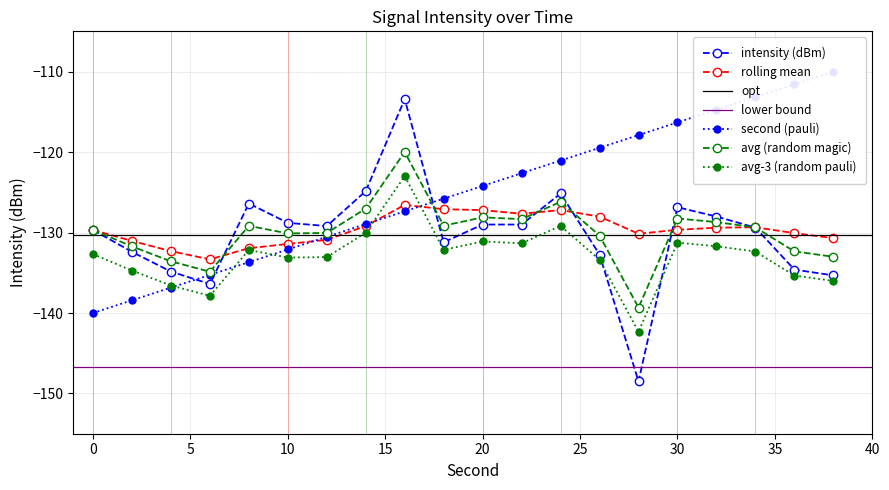

Count the number of categories in the chart.

20